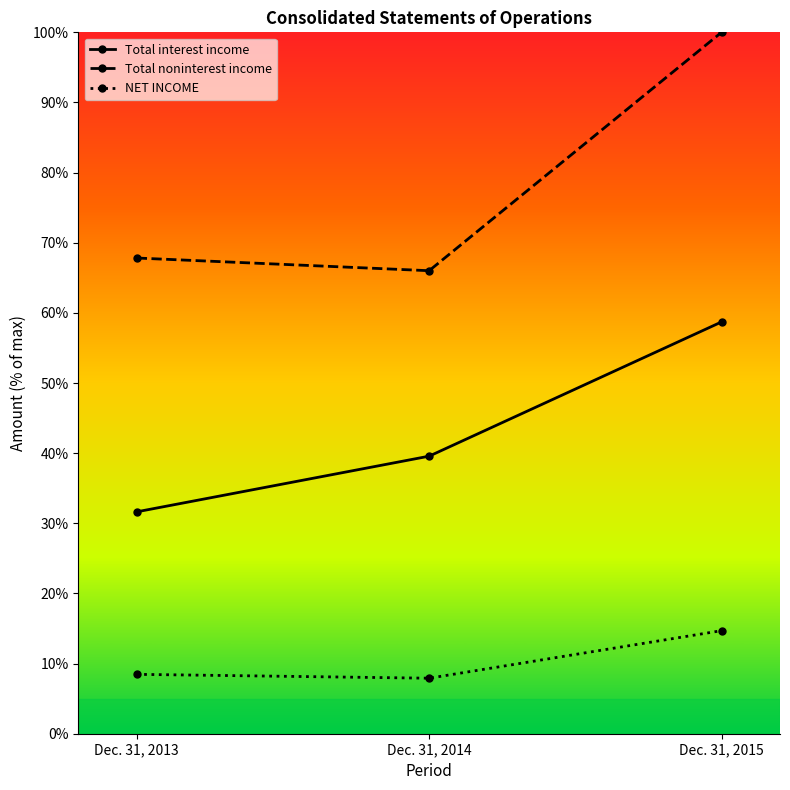

What is the smallest value displayed?

7.9